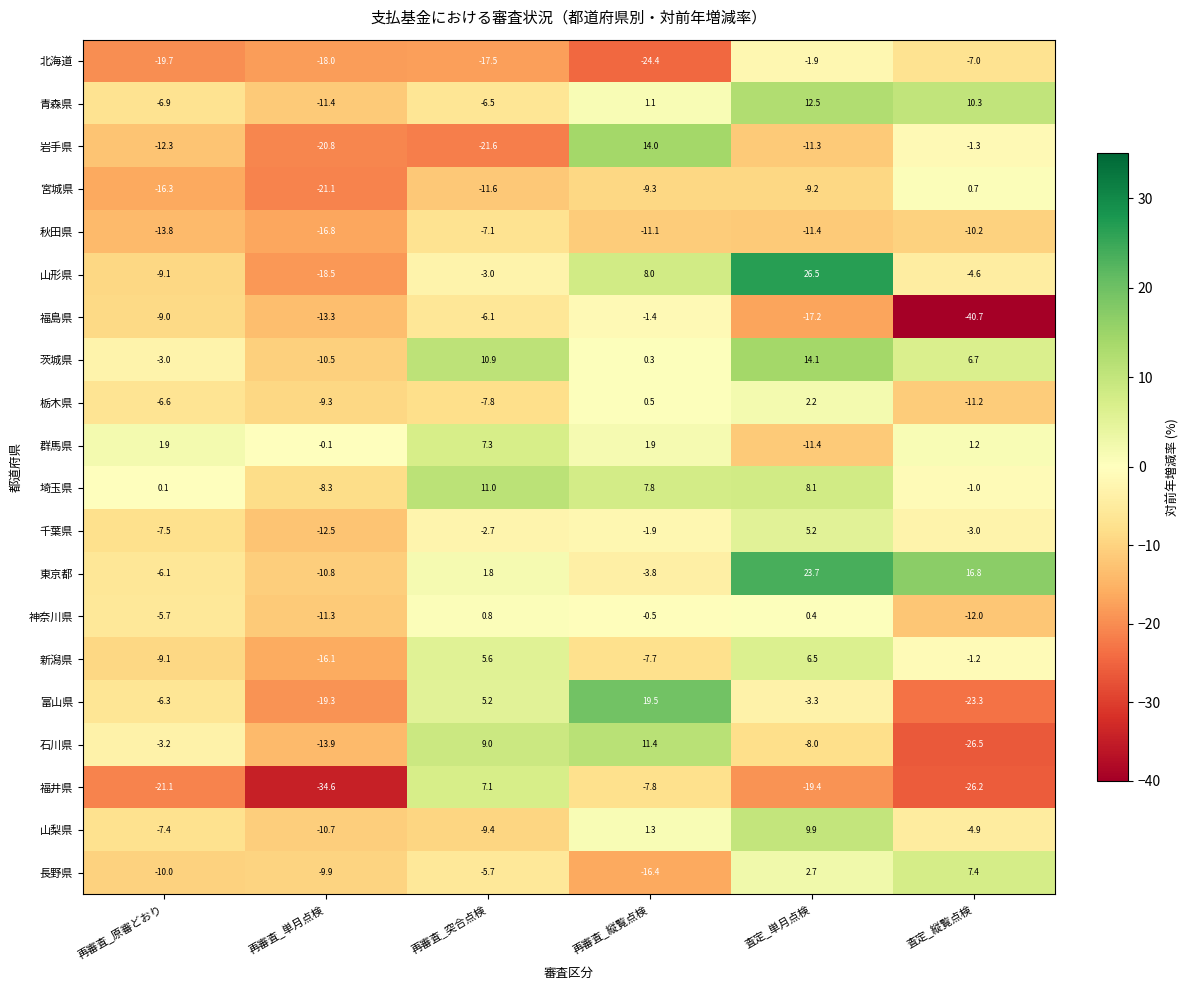

What is the spread (max minus min) of values at 再審査_縦覧点検?

43.9